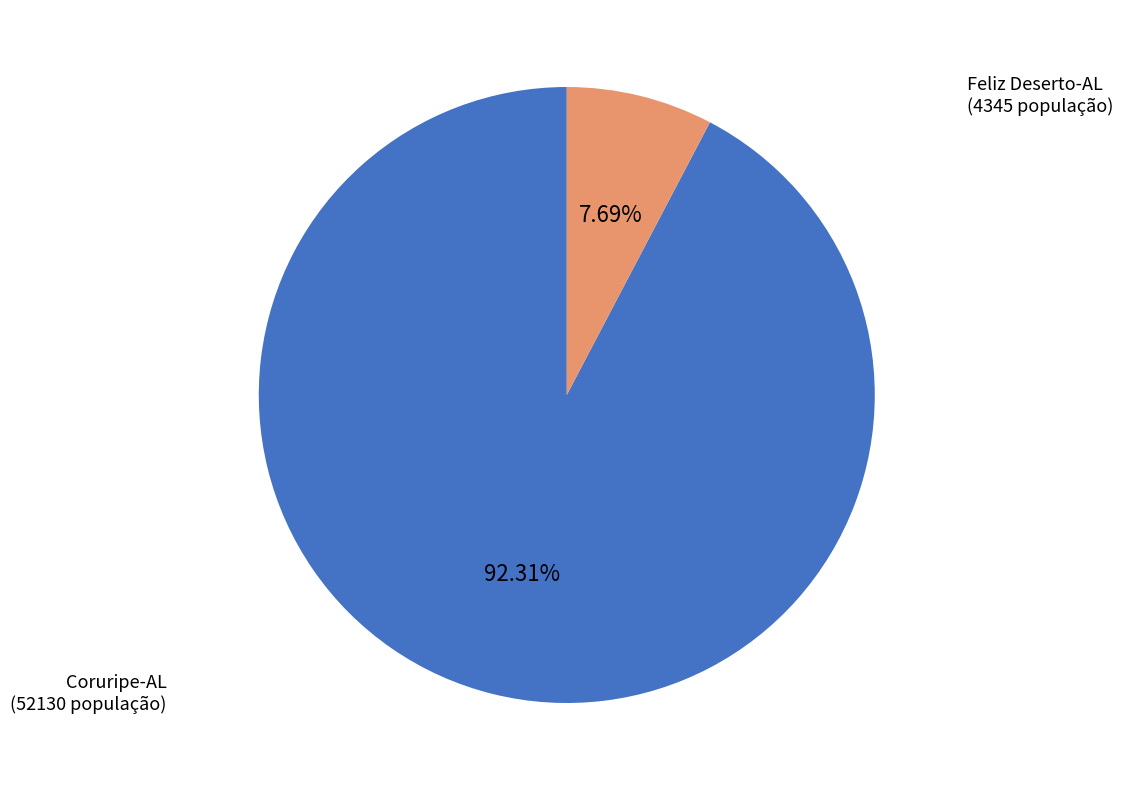

Is there a majority slice in this chart?

Yes